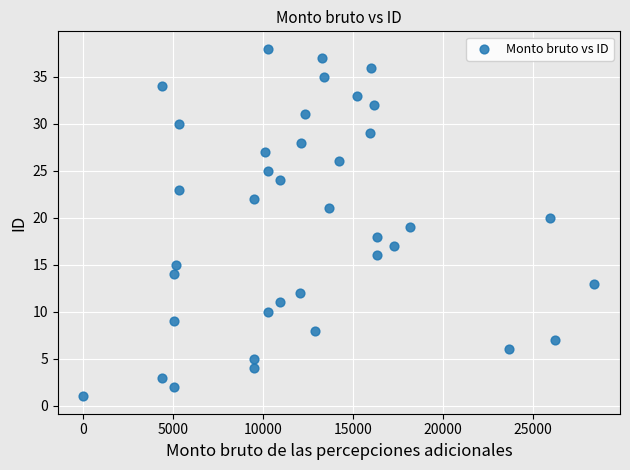

How many data points are displayed?

38